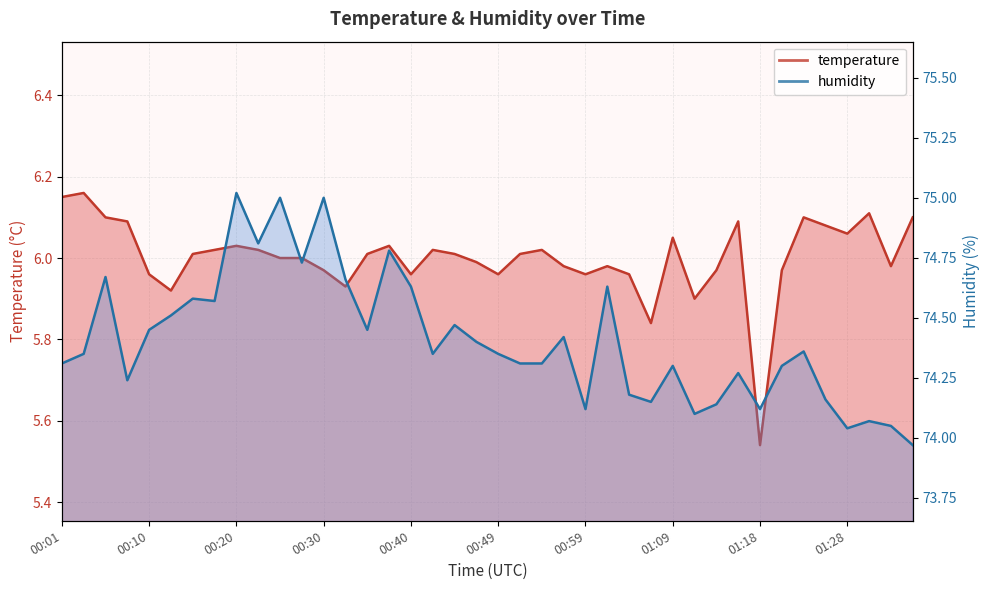

What is the difference between the second highest and second lowest values in the humidity series?

1.0